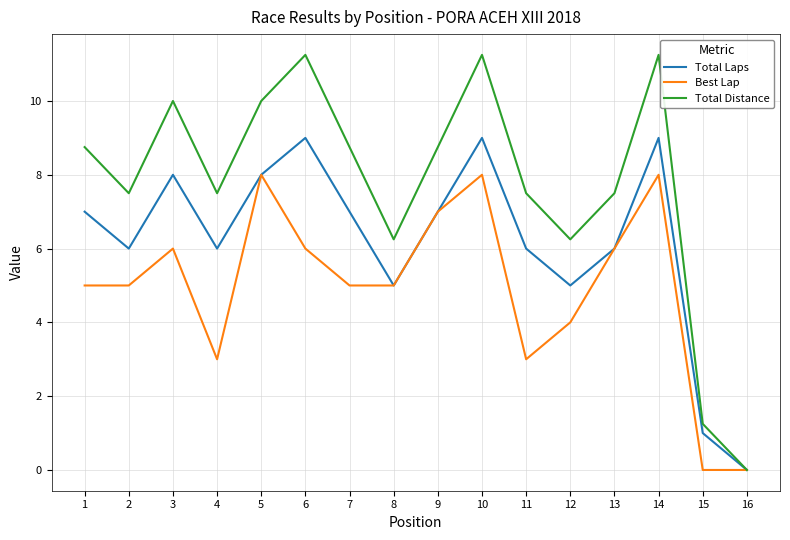

Is the value of Best Lap at 15 greater than the value of Total Distance at 15?

No